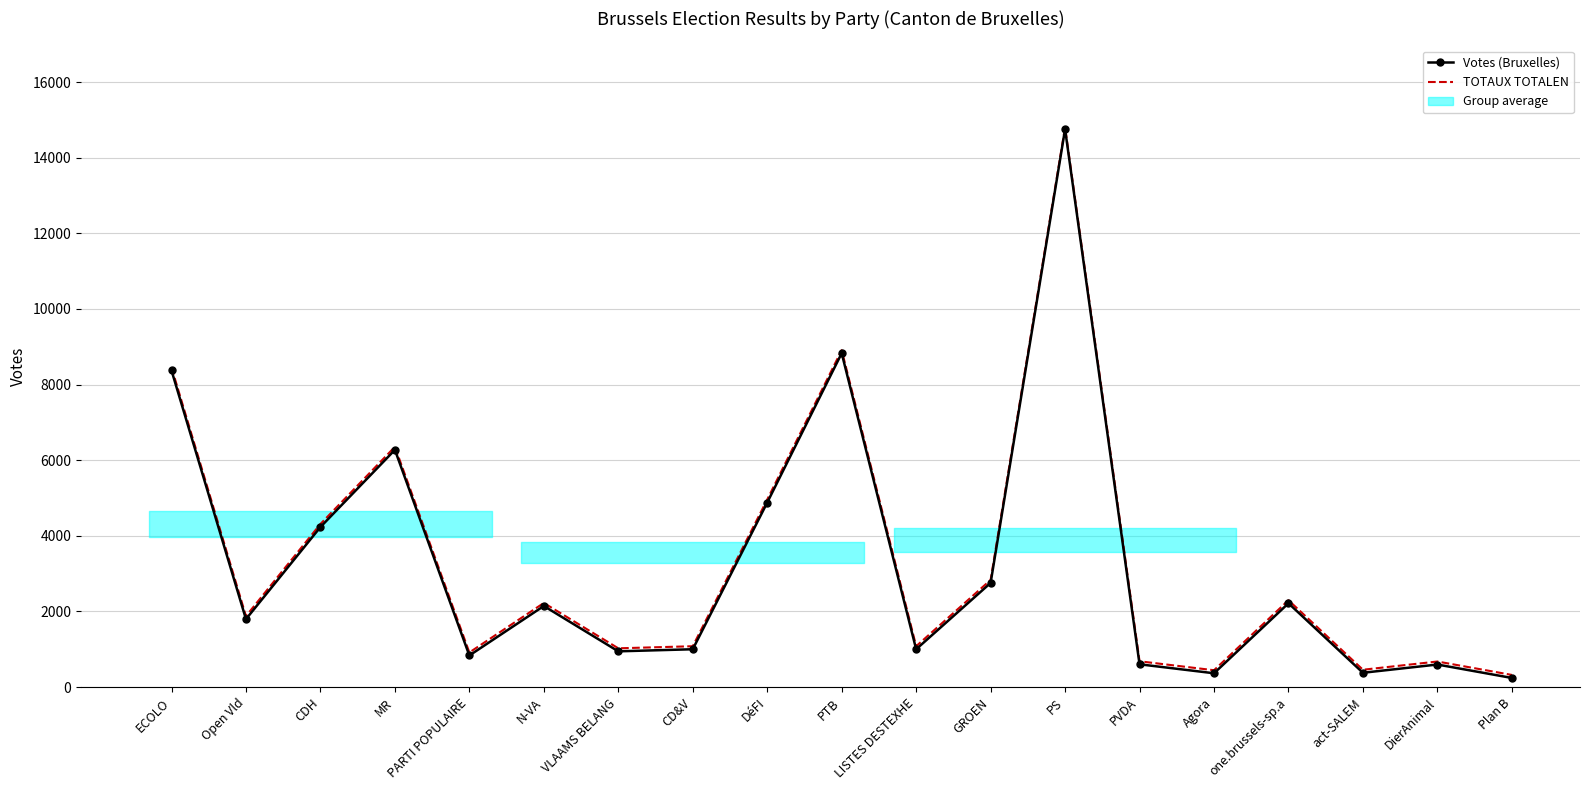

How many data points in Votes (Bruxelles) are less than 1797?

9